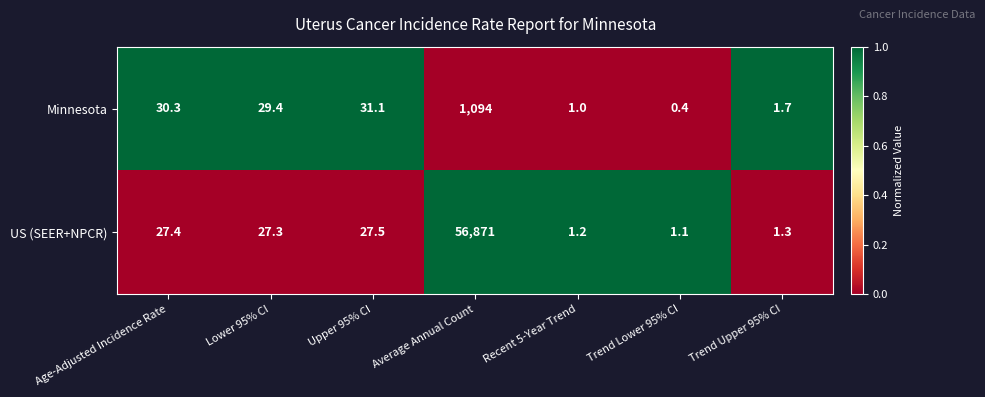

How many distinct data groups are displayed?

2